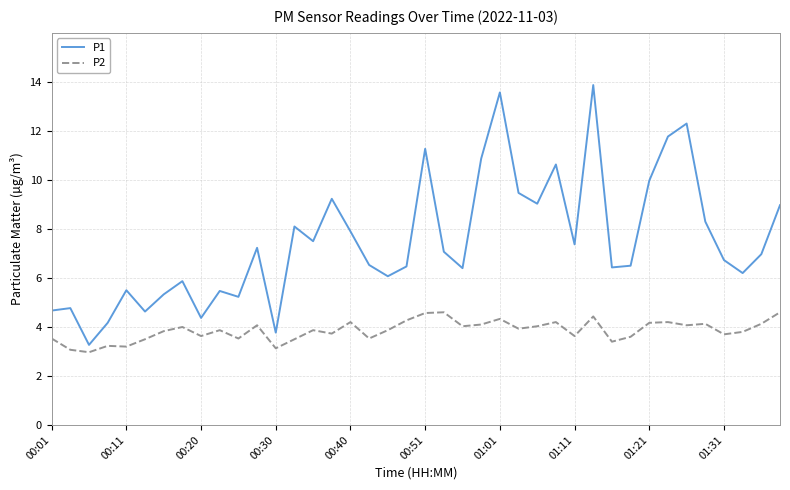

Which series has the widest spread of values?

P1